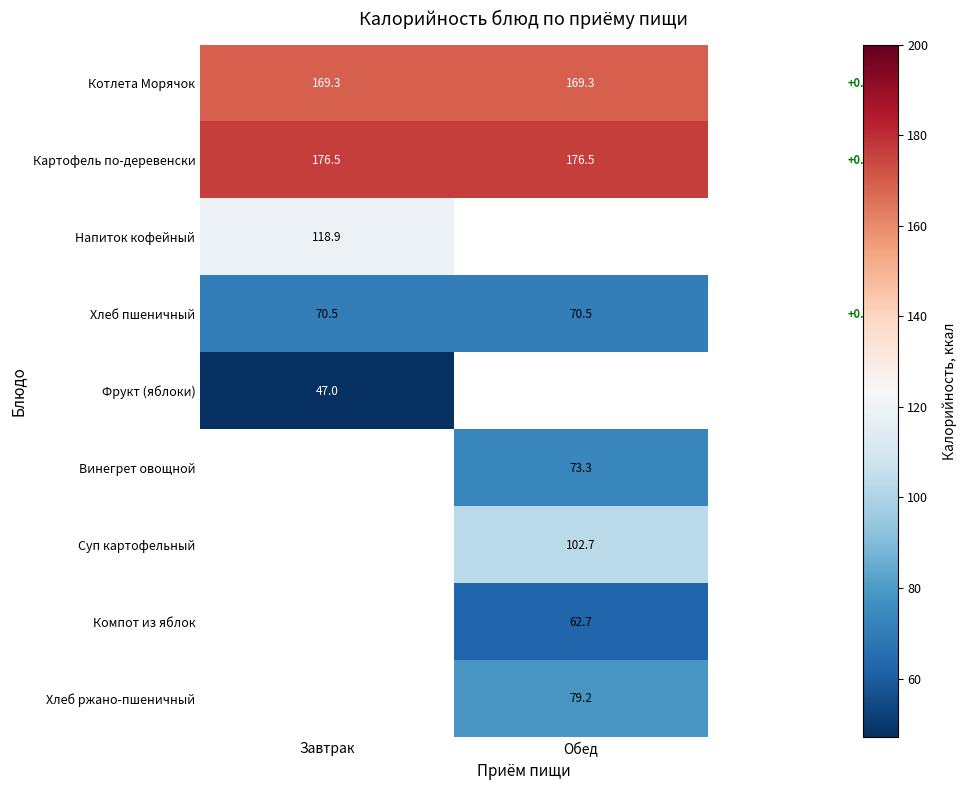

At which category does the chart reach its minimum across all series?

Завтрак